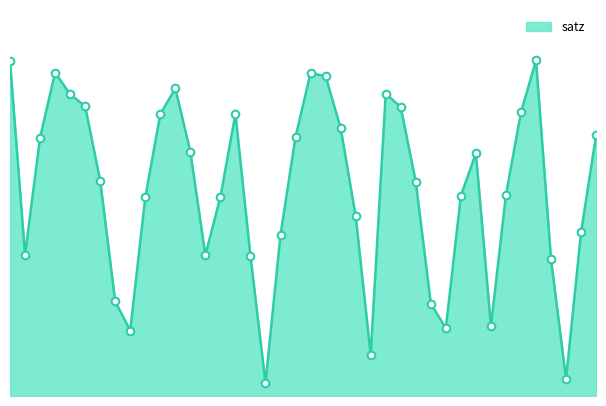

Is this an area chart (filled region under the line)?

Yes